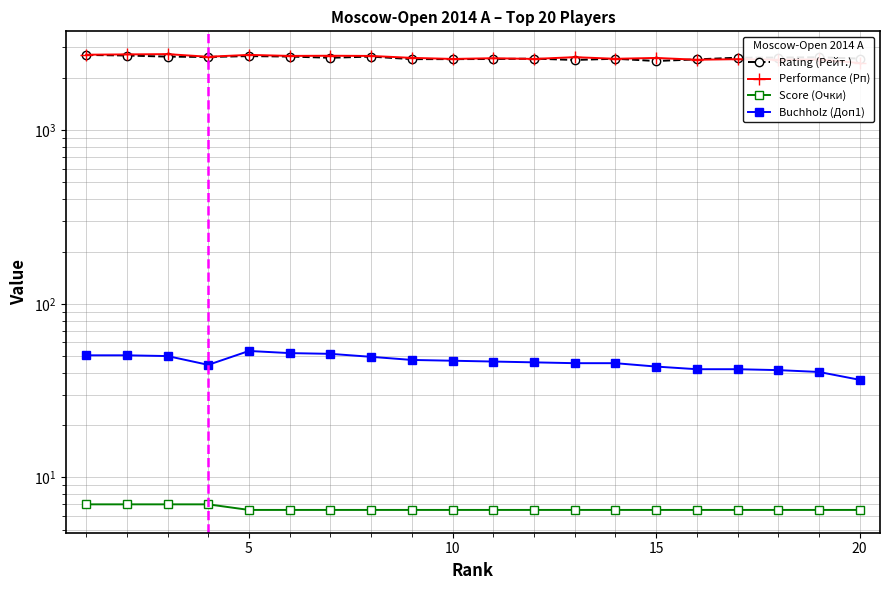

Reading right to left, what are all the values shown in this chart?

Rating (Рейт.): 2584.0	2627.0	2617.0	2613.0	2556.0	2501.0	2577.0	2536.0	2581.0	2568.0	2564.0	2564.0	2651.0	2611.0	2653.0	2669.0	2638.0	2651.0	2690.0	2710.0
Performance (Рп): 2435.0	2552.0	2543.0	2562.0	2544.0	2605.0	2576.0	2632.0	2571.0	2595.0	2571.0	2607.0	2675.0	2682.0	2676.0	2713.0	2646.0	2740.0	2730.0	2719.0
Score (Очки): 6.5	6.5	6.5	6.5	6.5	6.5	6.5	6.5	6.5	6.5	6.5	6.5	6.5	6.5	6.5	6.5	7.0	7.0	7.0	7.0
Buchholz (Доп1): 36.5	40.5	41.5	42.0	42.0	43.5	45.5	45.5	46.0	46.5	47.0	47.5	49.5	51.5	52.0	53.5	44.5	50.0	50.5	50.5